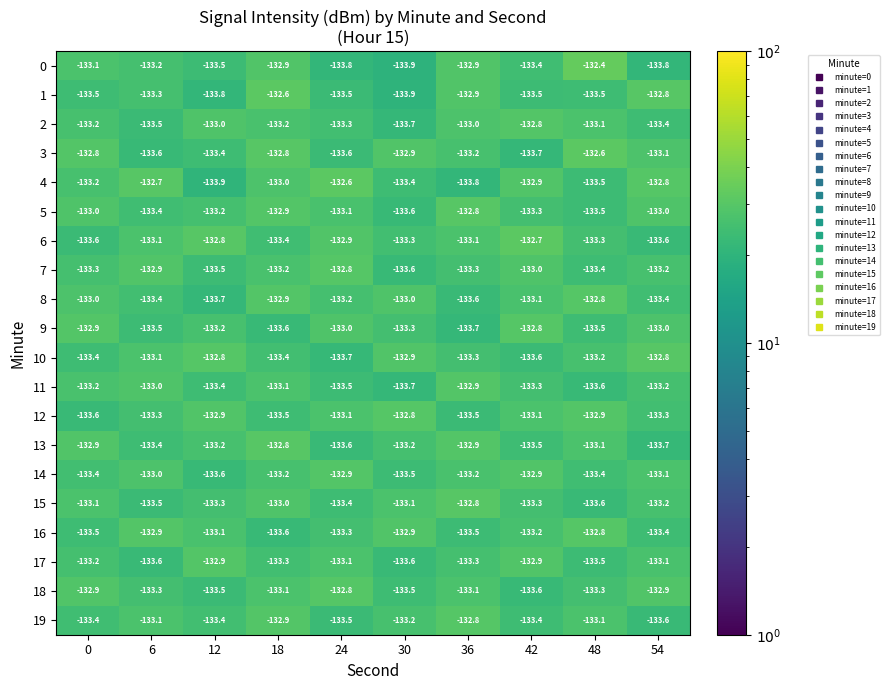

Is it true that 19 equals -132.8 at 36?

True